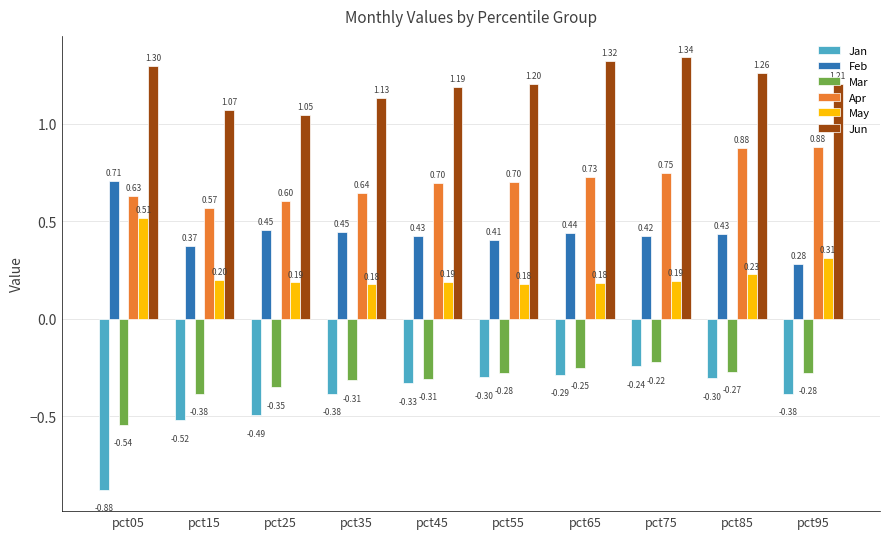

What are all the series names shown in the legend?

Jan, Feb, Mar, Apr, May, Jun